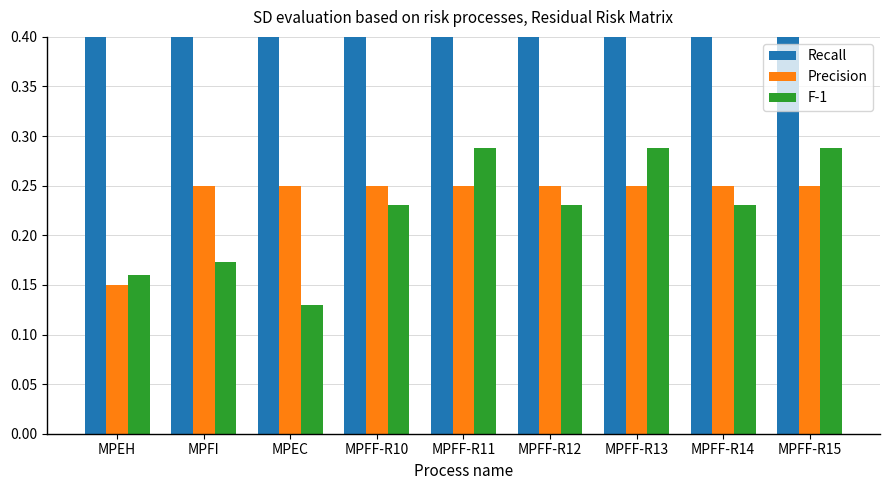

Which series changed the most between MPFI and MPFF-R11?

F-1